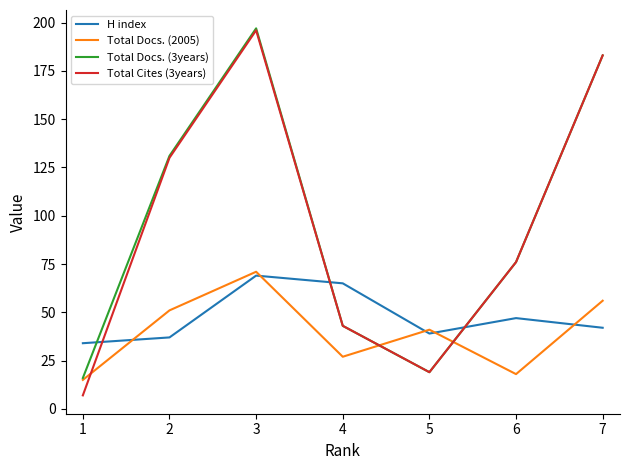

How many series are shown in this chart?

4